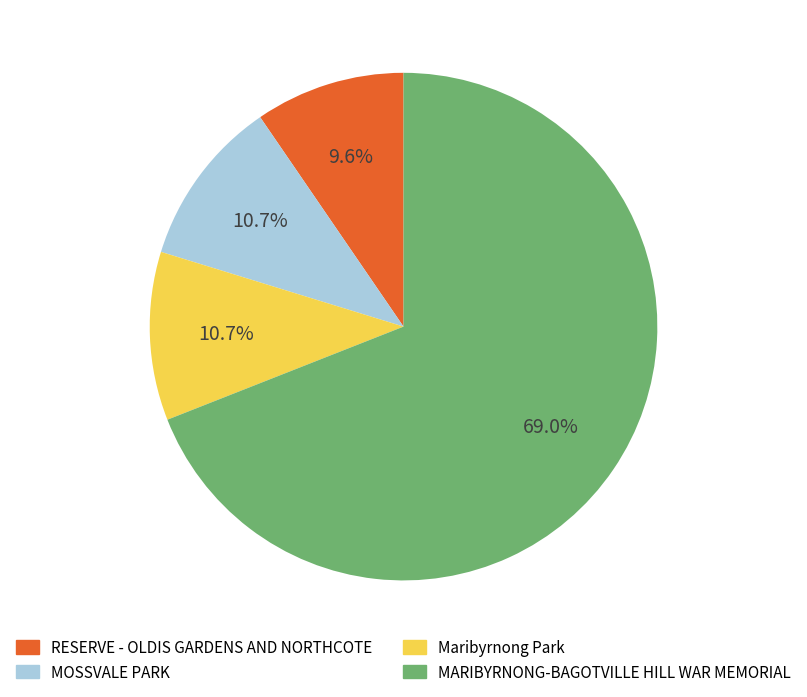

To the nearest percent, what is the combined percentage of MOSSVALE PARK and MARIBYRNONG-BAGOTVILLE HILL WAR MEMORIAL?

80%